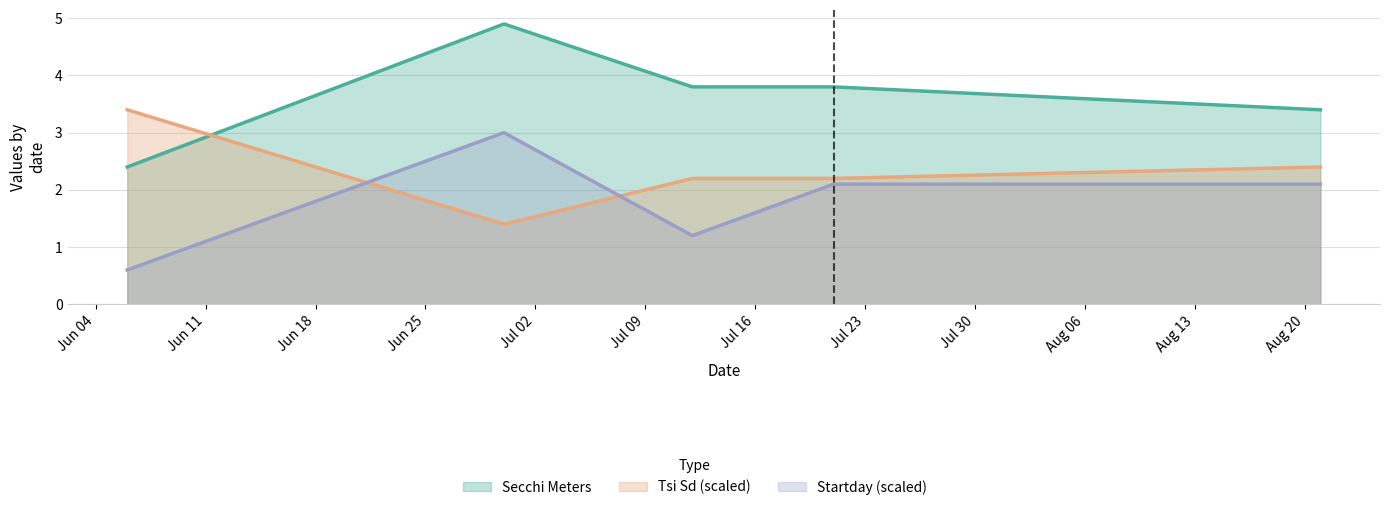

At which category is the sum across all series the highest?

06/30/1990